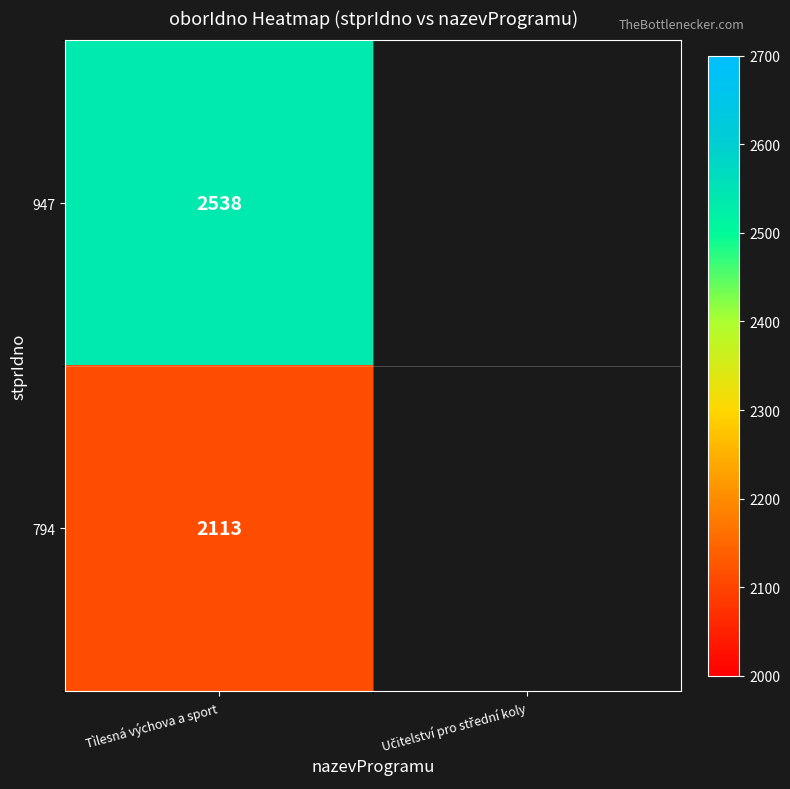

Which has a higher value, Učitelství pro střední koly or Tìlesná výchova a sport?

Tìlesná výchova a sport